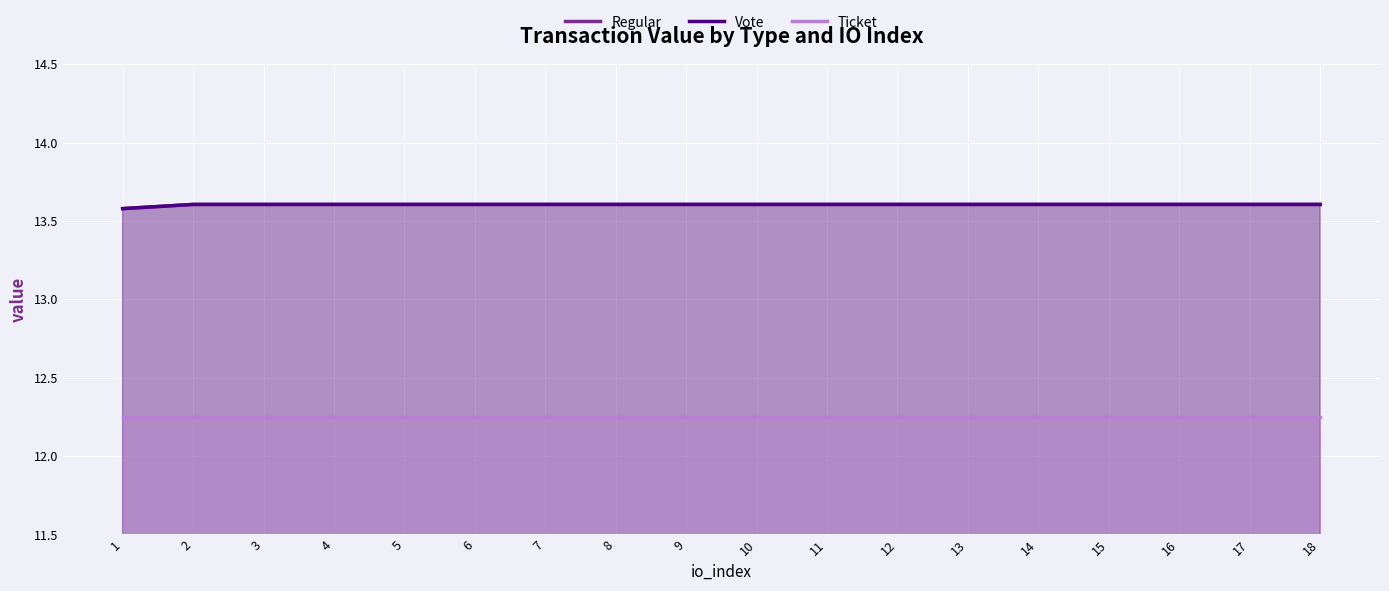

Reading left to right, list all the values displayed in this chart.

Regular: 1=13.6	2=13.6	3=13.6	4=13.6	5=13.6	6=13.6	7=13.6	8=13.6	9=13.6	10=13.6	11=13.6	12=13.6	13=13.6	14=13.6	15=13.6	16=13.6	17=13.6	18=13.6
Vote: 1=13.6	2=13.6	3=13.6	4=13.6	5=13.6	6=13.6	7=13.6	8=13.6	9=13.6	10=13.6	11=13.6	12=13.6	13=13.6	14=13.6	15=13.6	16=13.6	17=13.6	18=13.6
Ticket: 1=12.2	2=12.2	3=12.2	4=12.2	5=12.2	6=12.2	7=12.2	8=12.2	9=12.2	10=12.2	11=12.2	12=12.2	13=12.2	14=12.2	15=12.2	16=12.2	17=12.2	18=12.2